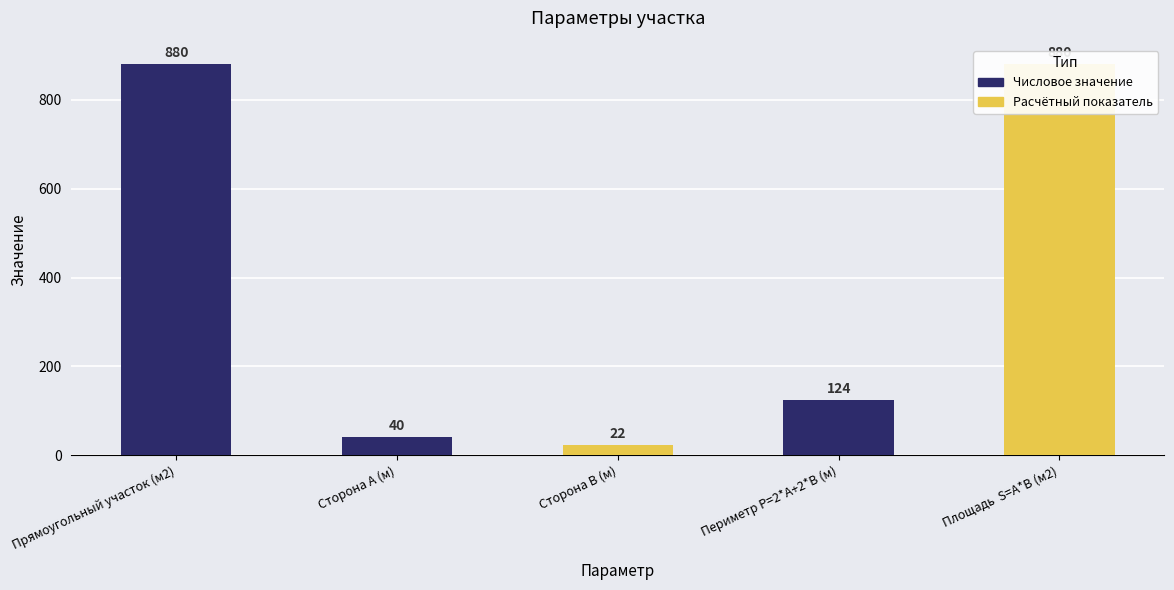

List the labels in order of value, largest first.

Прямоугольный участок (м2), Площадь  S=A*B (м2), Периметр P=2*A+2*B (м), Сторона А (м), Сторона В (м)